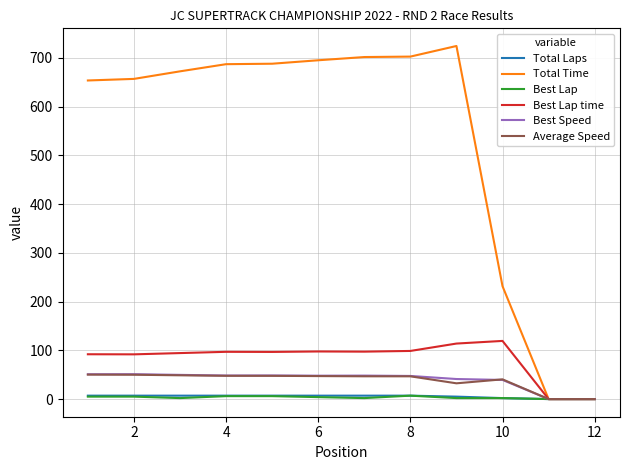

Which series has the largest total across all categories?

Total Time